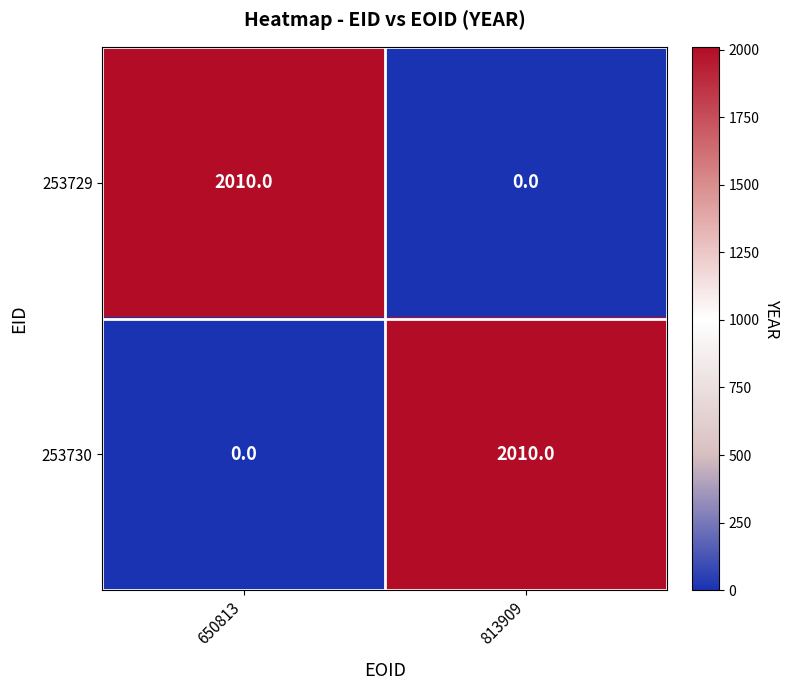

Is the value of 253730 at 813909 greater than the value of 253729 at 813909?

Yes